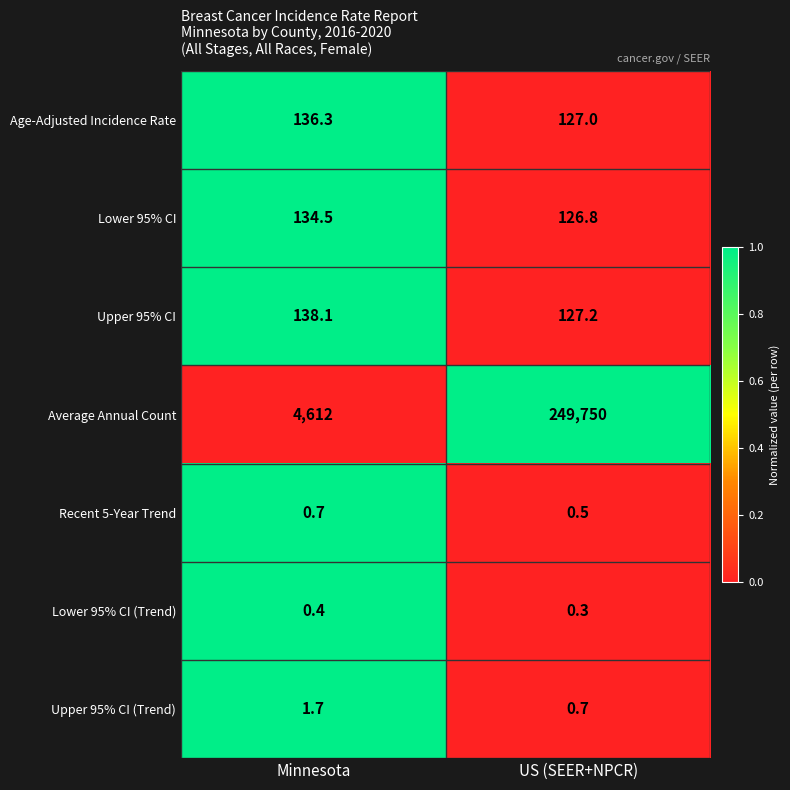

How many categories are shown in the chart?

2